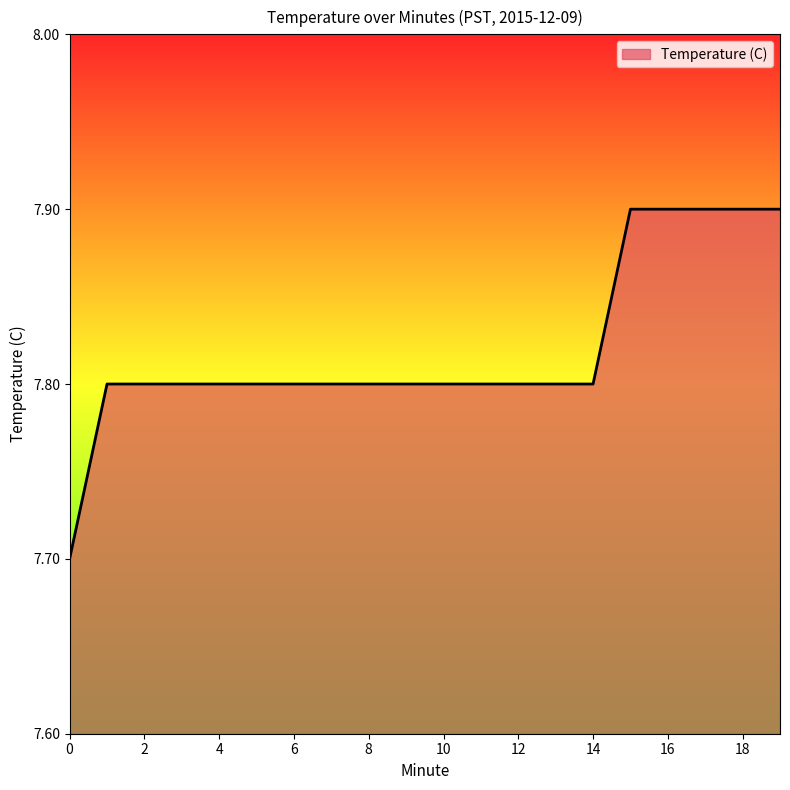

What is the greatest value displayed?

7.9